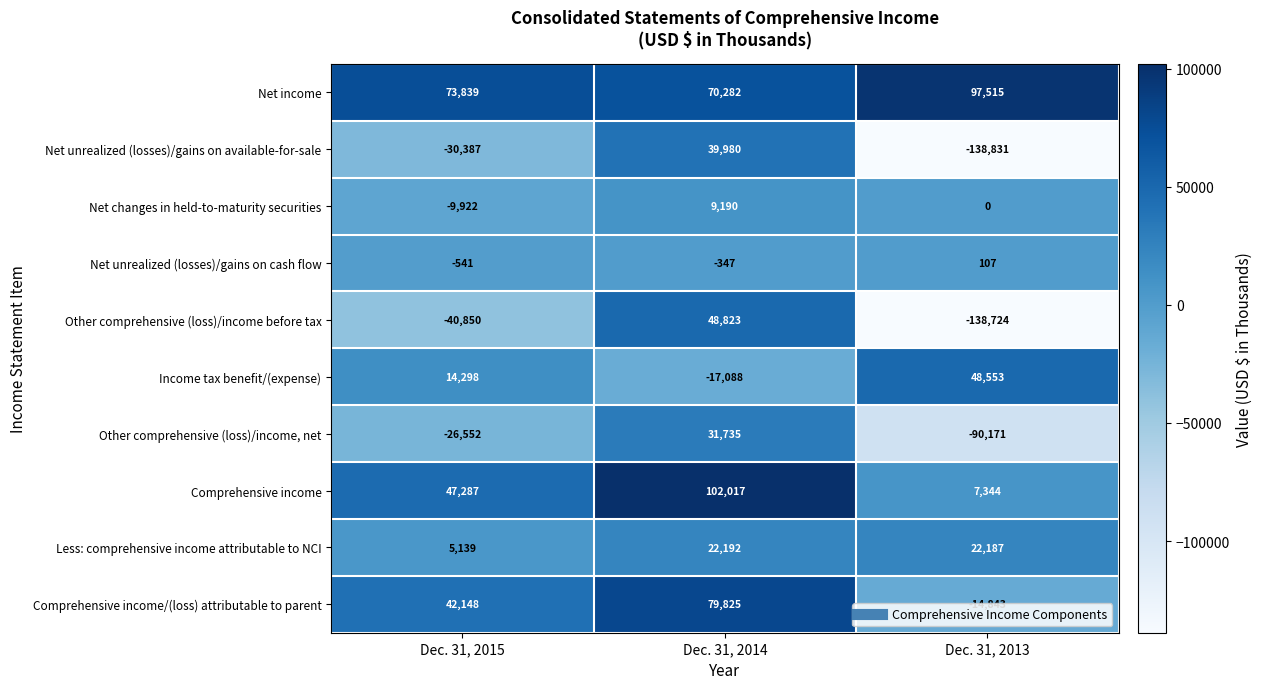

Which label corresponds to the smallest value in the chart?

Dec. 31, 2013